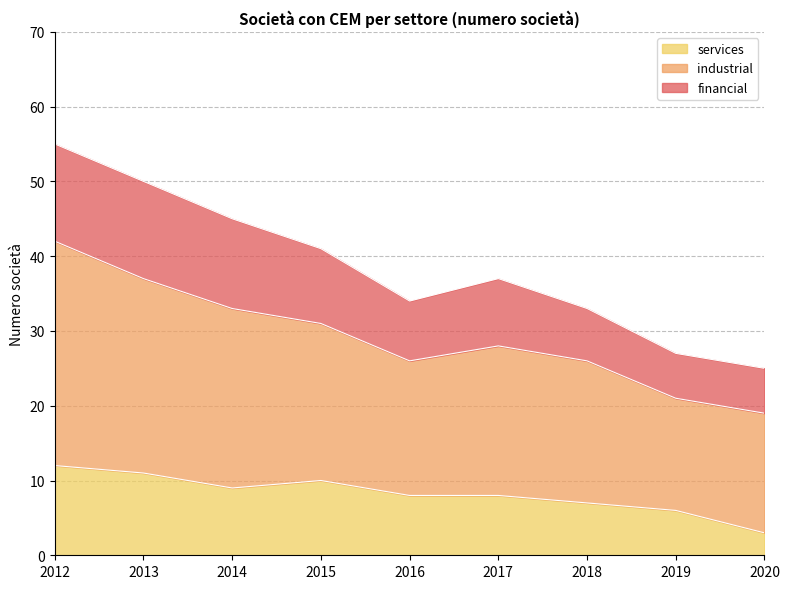

Which category has the highest value across all series?

2012